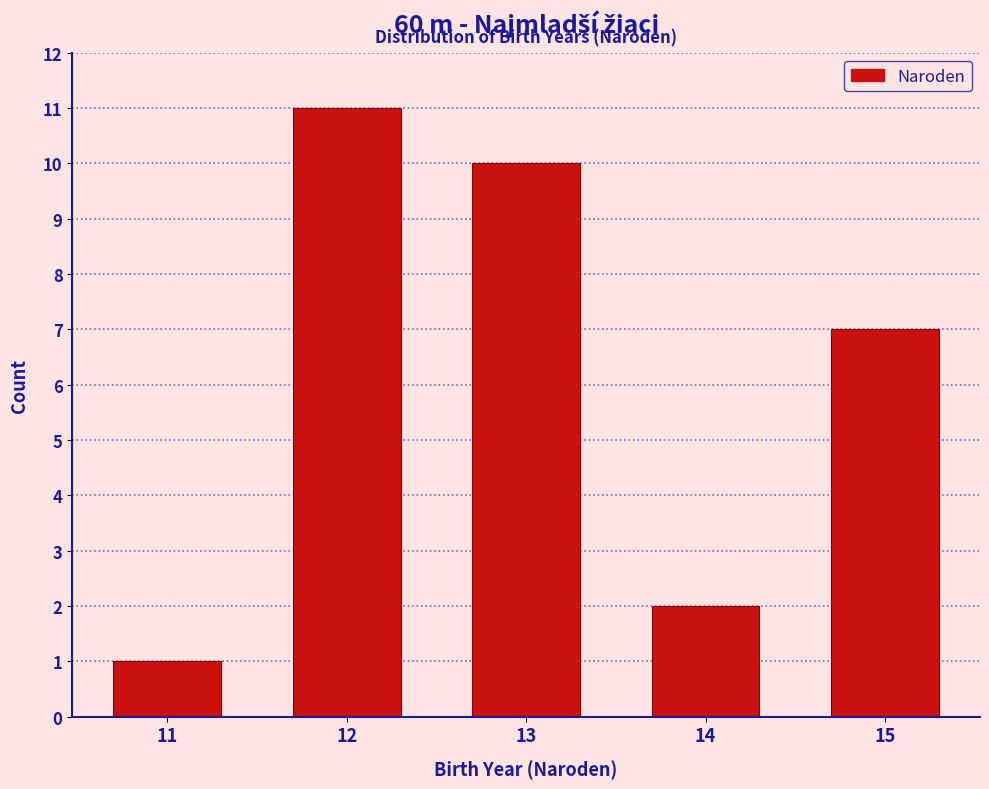

Reading left to right, extract all data points from this chart.

11=1	12=11	13=10	14=2	15=7